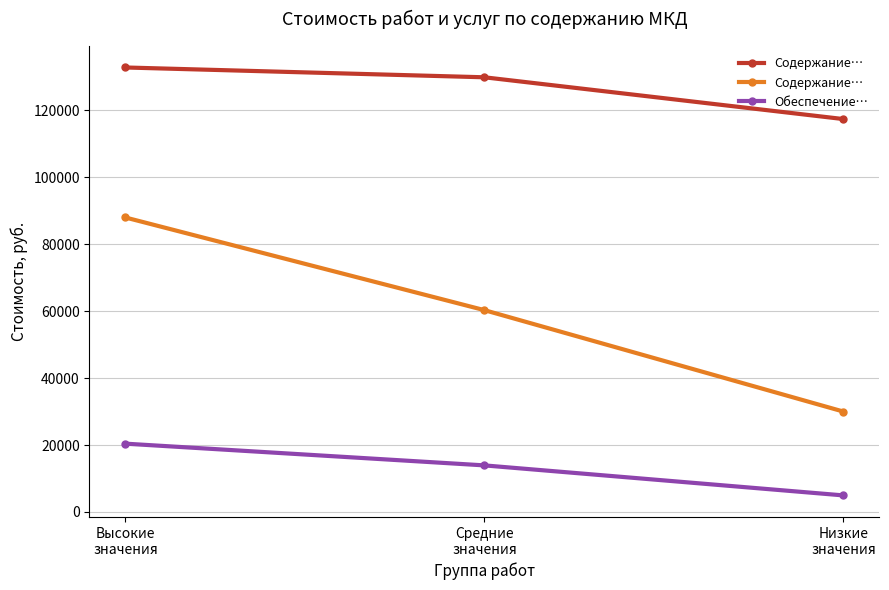

The value of Обеспечение… at Высокие
значения is 20409.8. True or false?

True